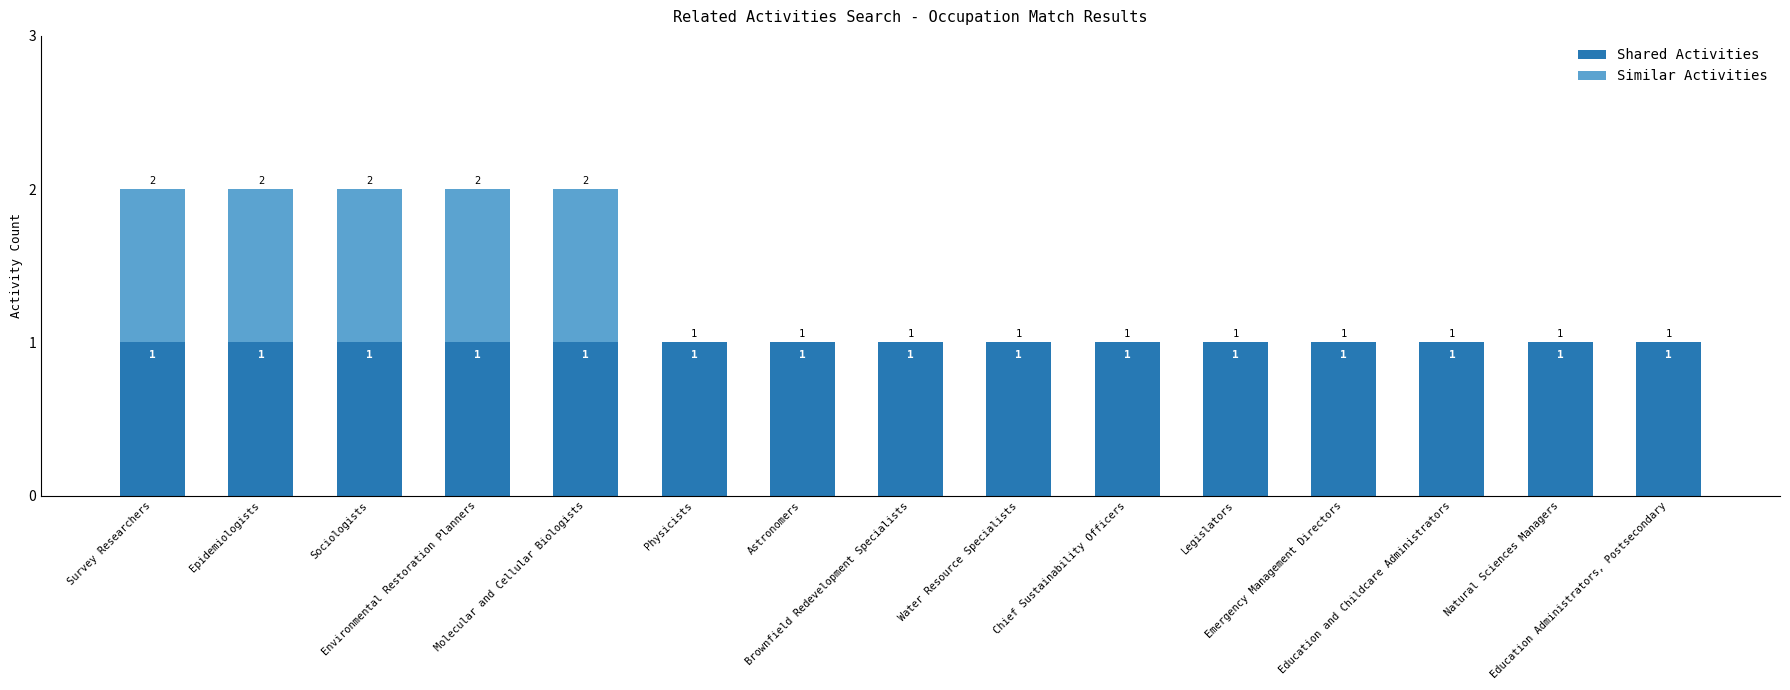

What is the sum of all Shared Activities values?

15